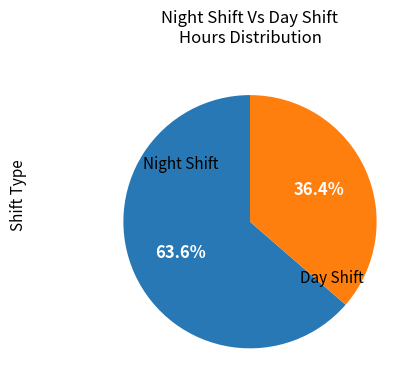

Is there a majority slice in this chart?

Yes